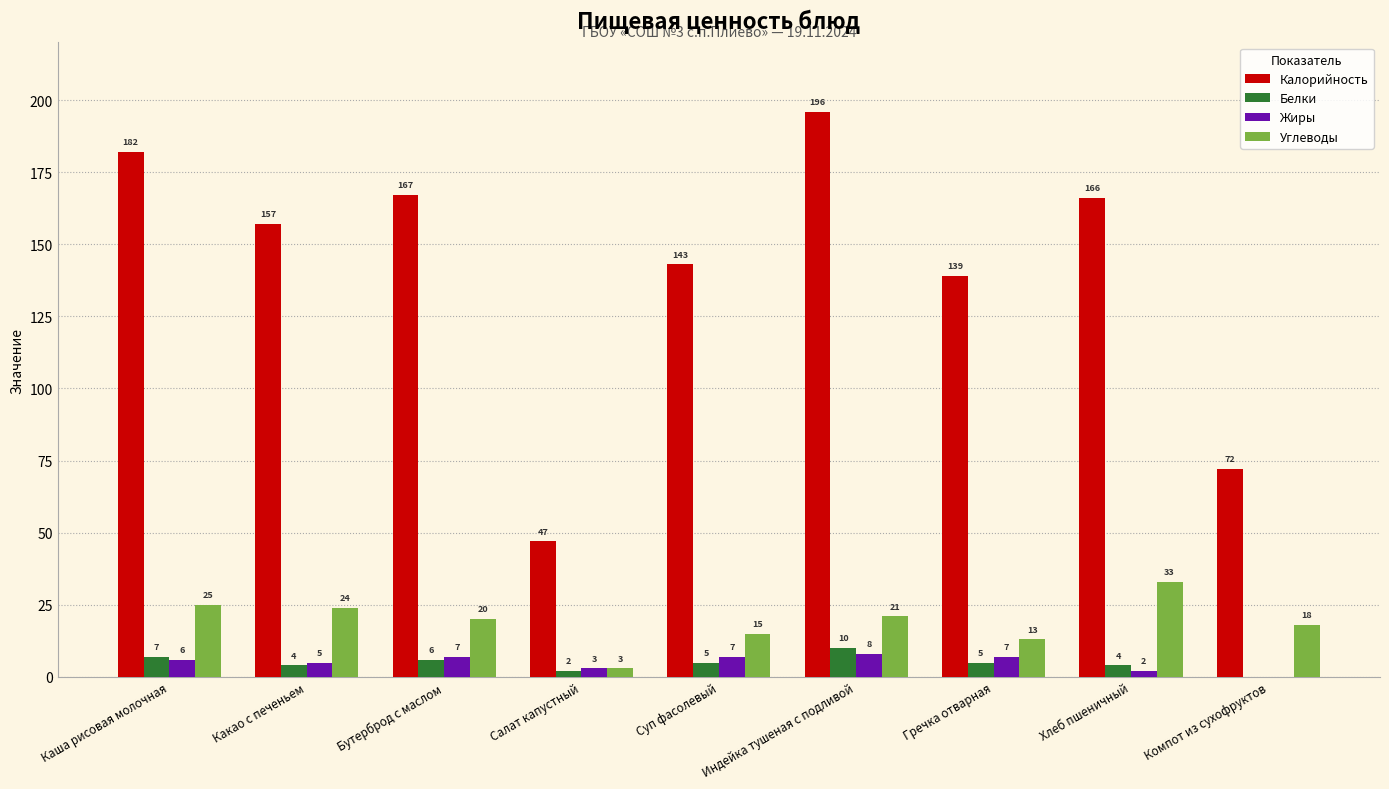

What is the sum of all Белки values?

43